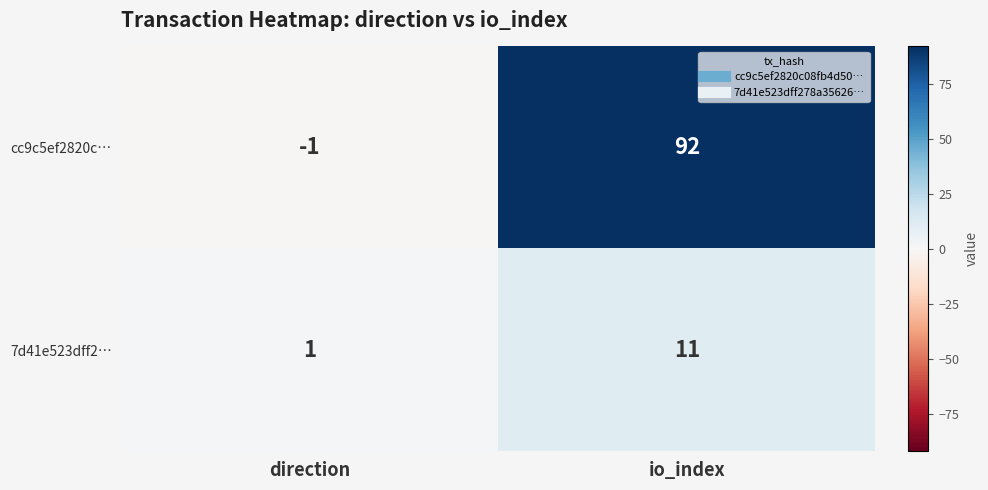

Where is 7d41e523dff2… nearest to the value 6?

direction